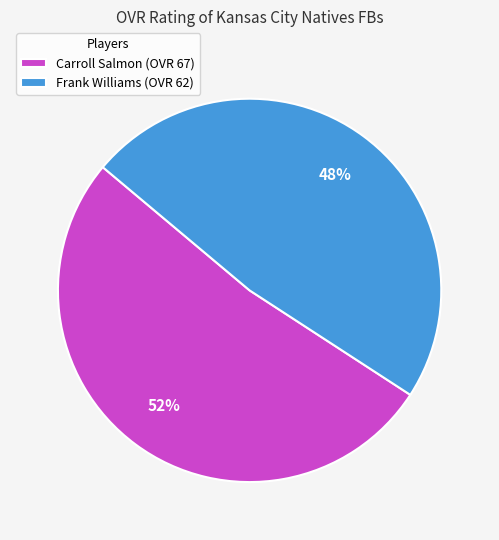

Combined, do Carroll Salmon (OVR 67) and Frank Williams (OVR 62) account for over 50%?

Yes